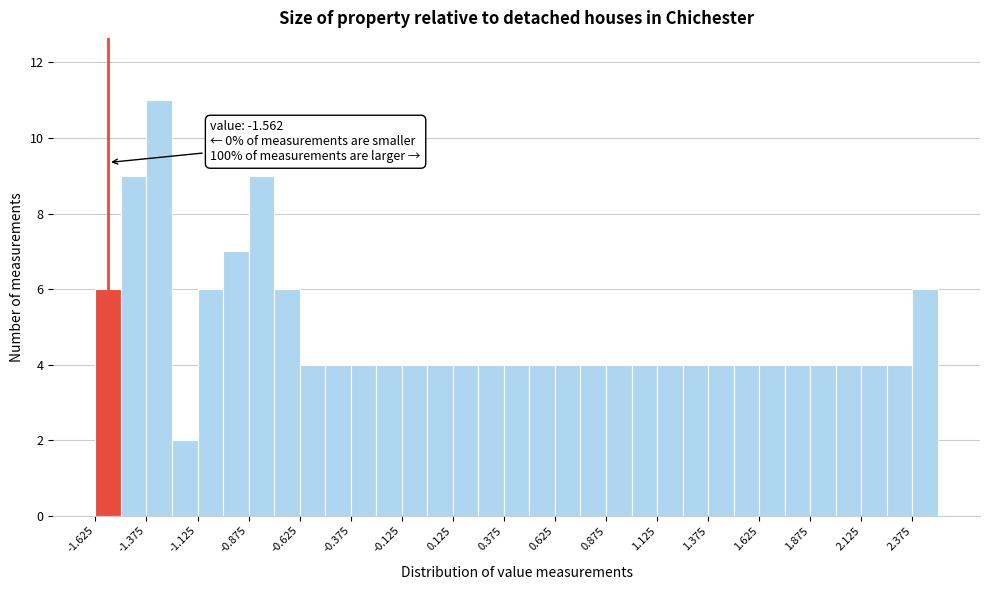

Read against the x-axis, roughly where is the centre of the tallest bar?

-1.30